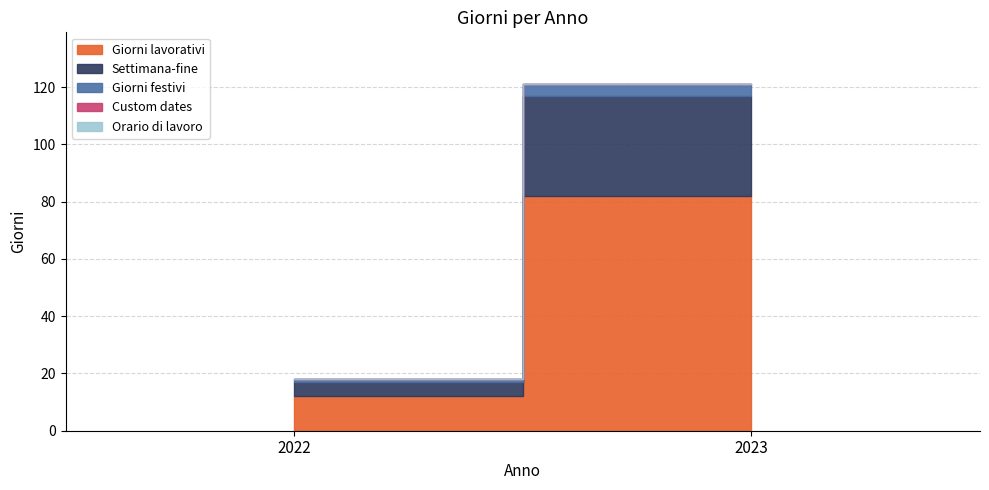

Reading right to left, extract all data points from this chart.

Giorni lavorativi: 2023=82	2022=12
Settimana-fine: 2023=35	2022=5
Giorni festivi: 2023=4	2022=1
Custom dates: 2023=0	2022=0
Orario di lavoro: 2023=0	2022=0